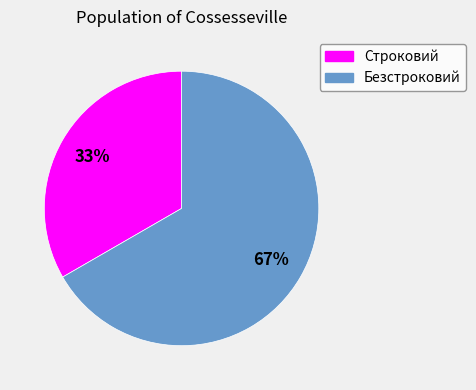

True or false: Строковий accounts for 33% of the total.

True